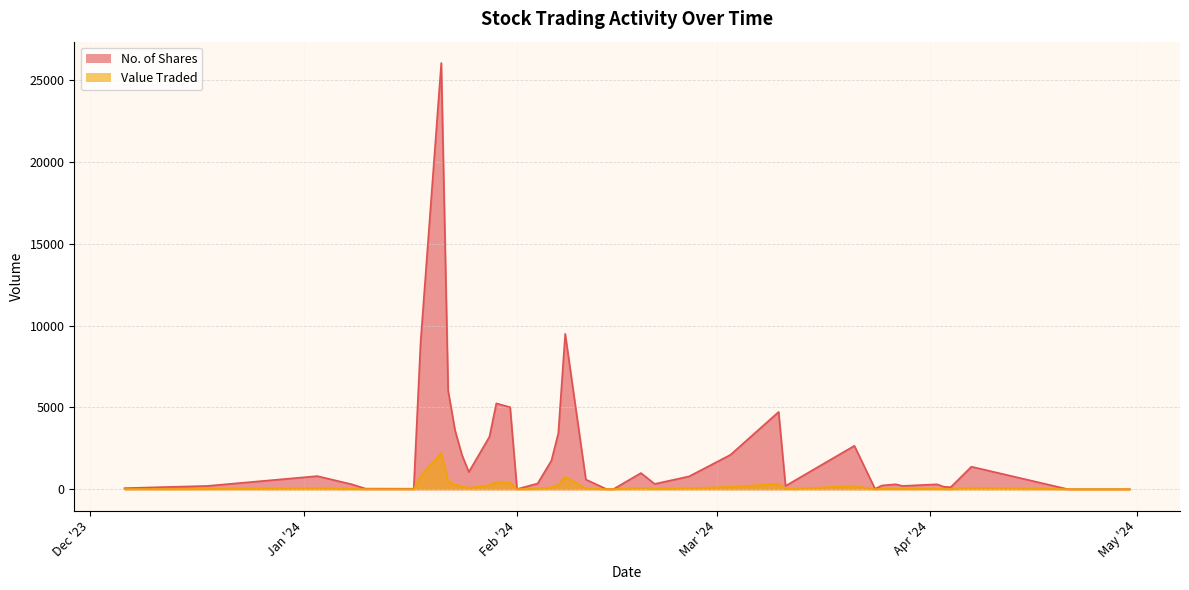

Is it true that No. of Shares equals 397 at 11/02/2024?

False